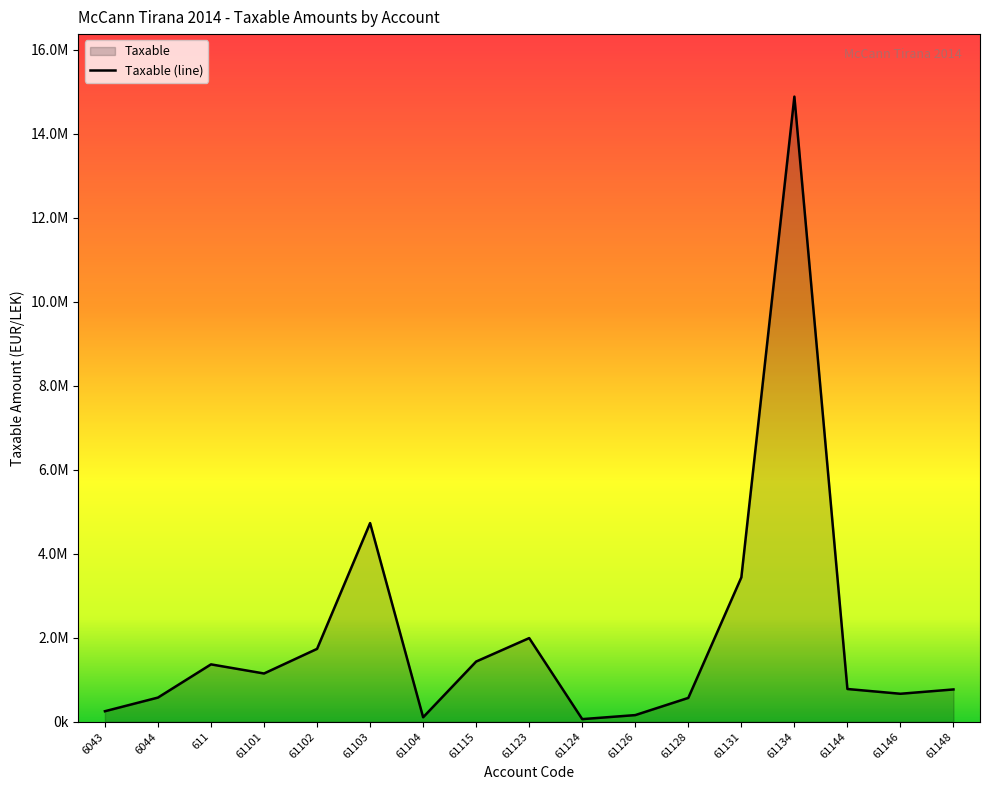

What is the greatest value displayed?

14887859.8